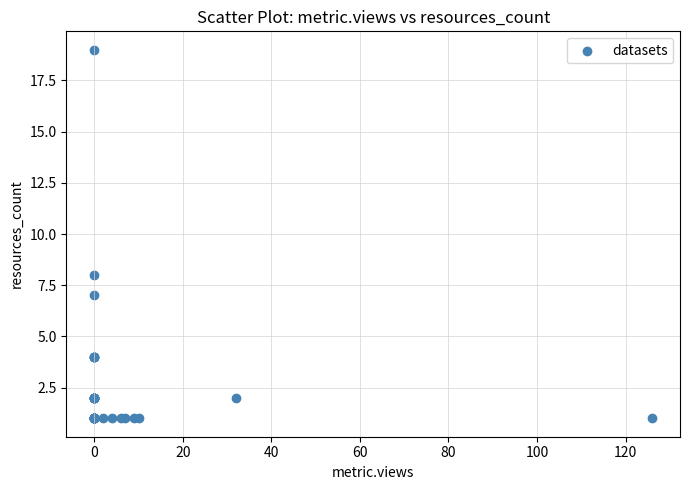

What Y value in the scatter plot is closest to 10?

8